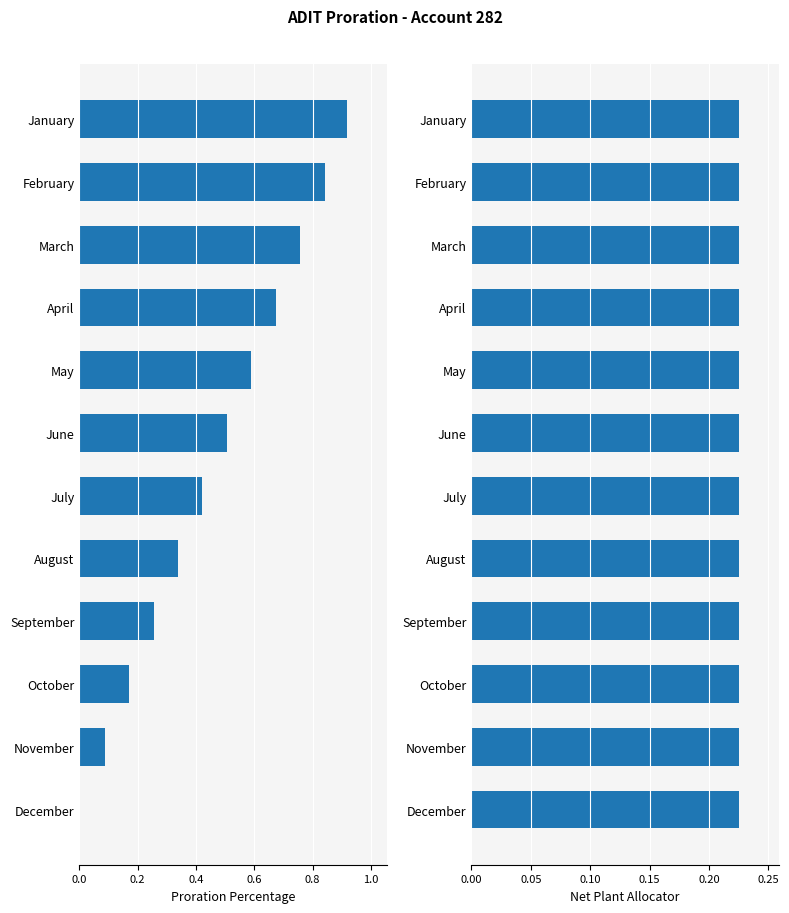

What is the total value across all series at 0.8?

1.2